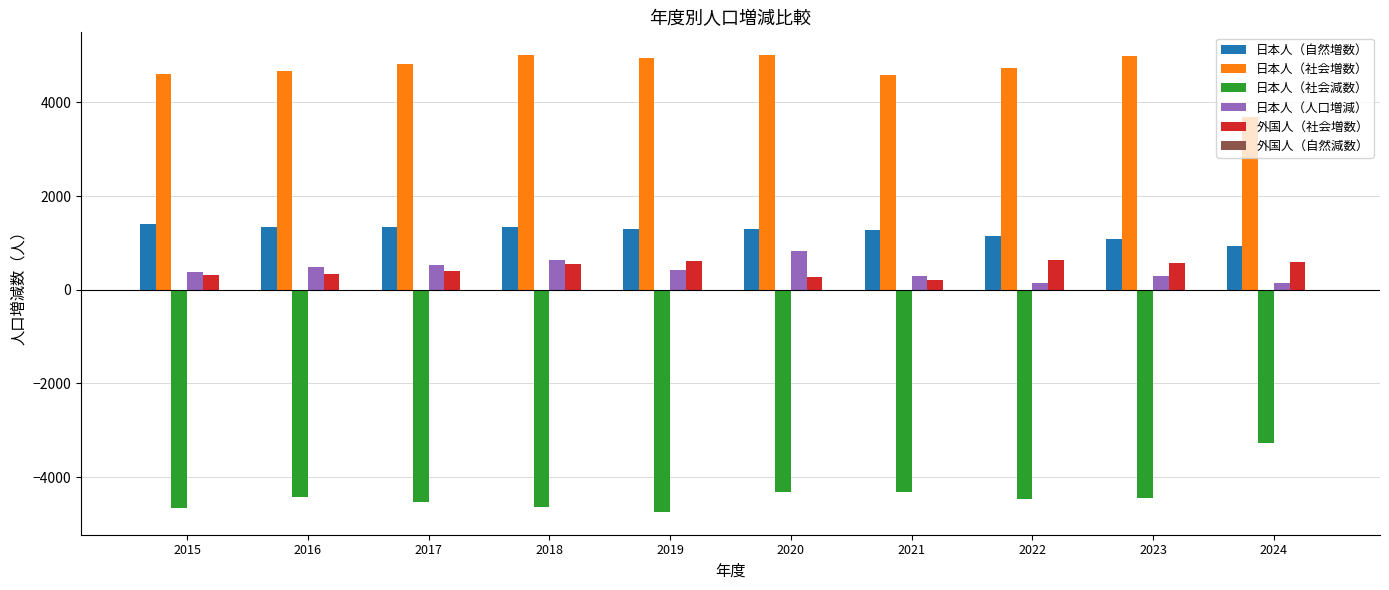

What is the sum of the 日本人（社会増数） values at 2016 and 2015?

9275